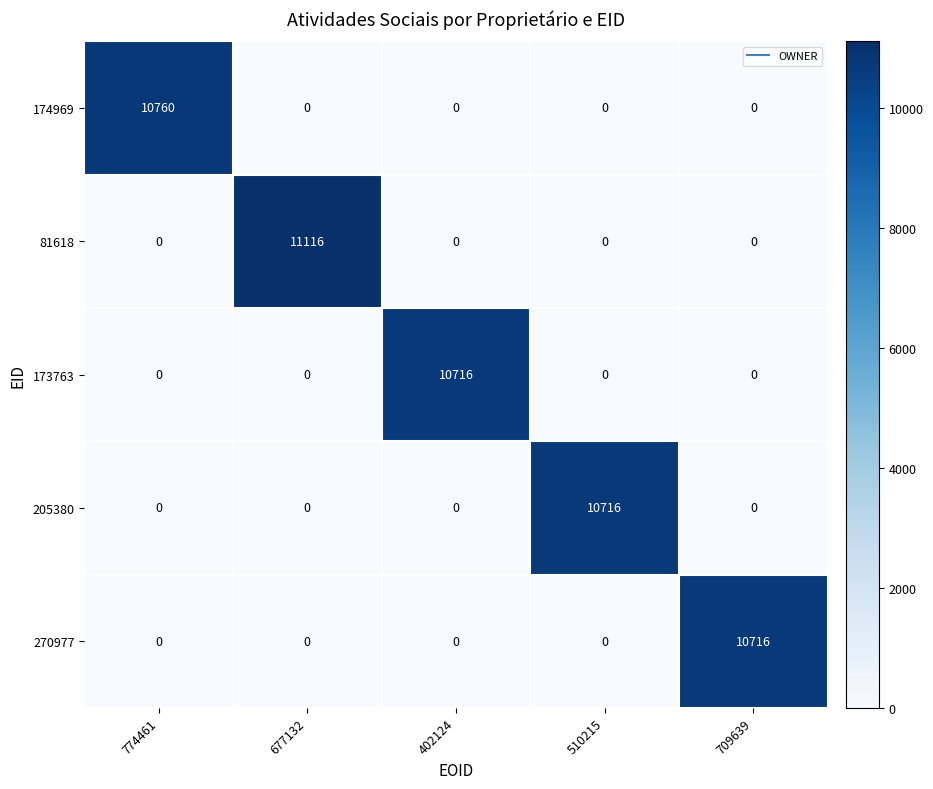

Which series has the widest spread of values?

81618